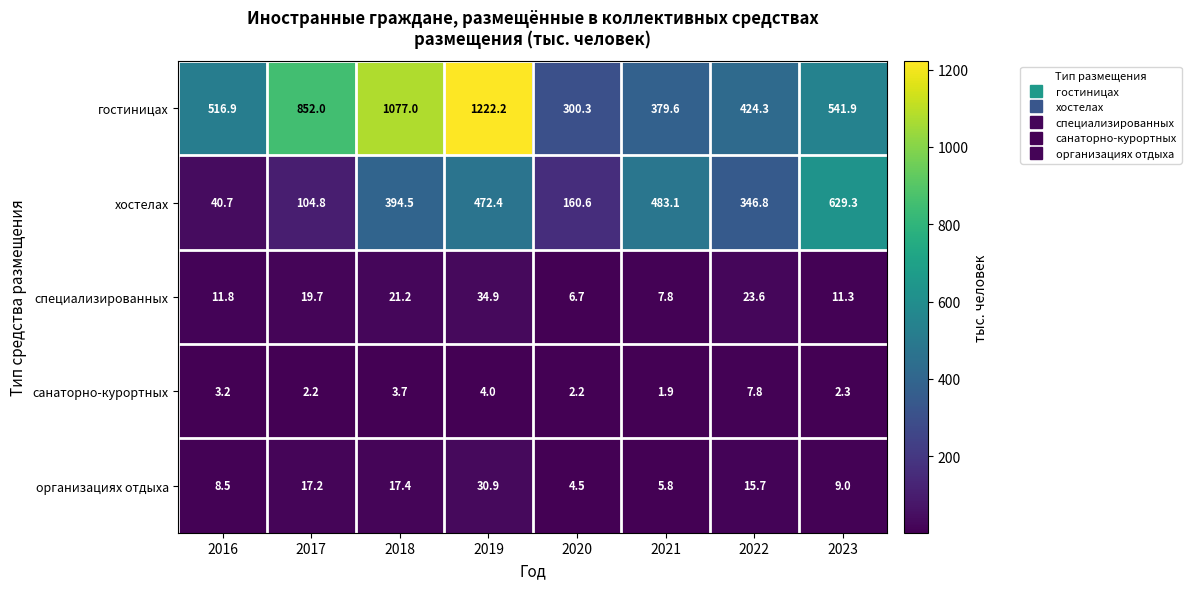

Rank the series by their maximum value, from highest to lowest.

гостиницах, хостелах, специализированных, организациях отдыха, санаторно-курортных